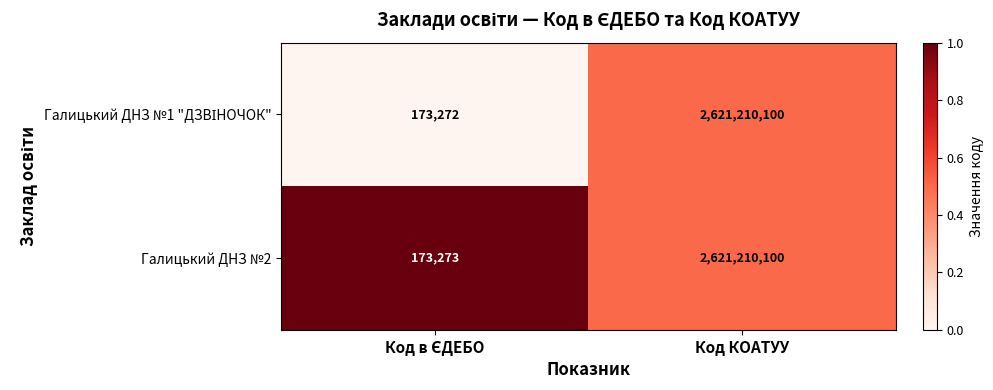

The Галицький ДНЗ №2 series shows 697942053 at Код КОАТУУ. True or false?

False